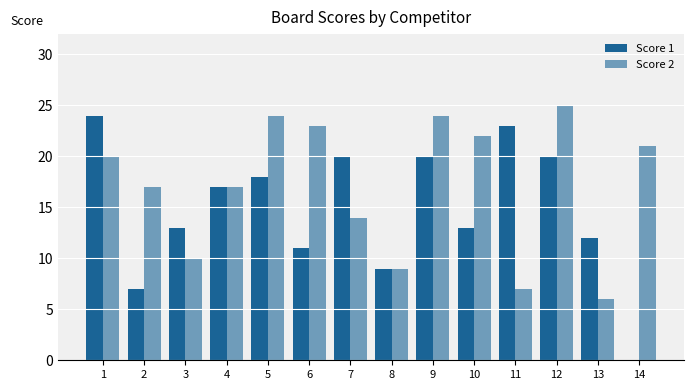

Count the number of data series in this chart.

2